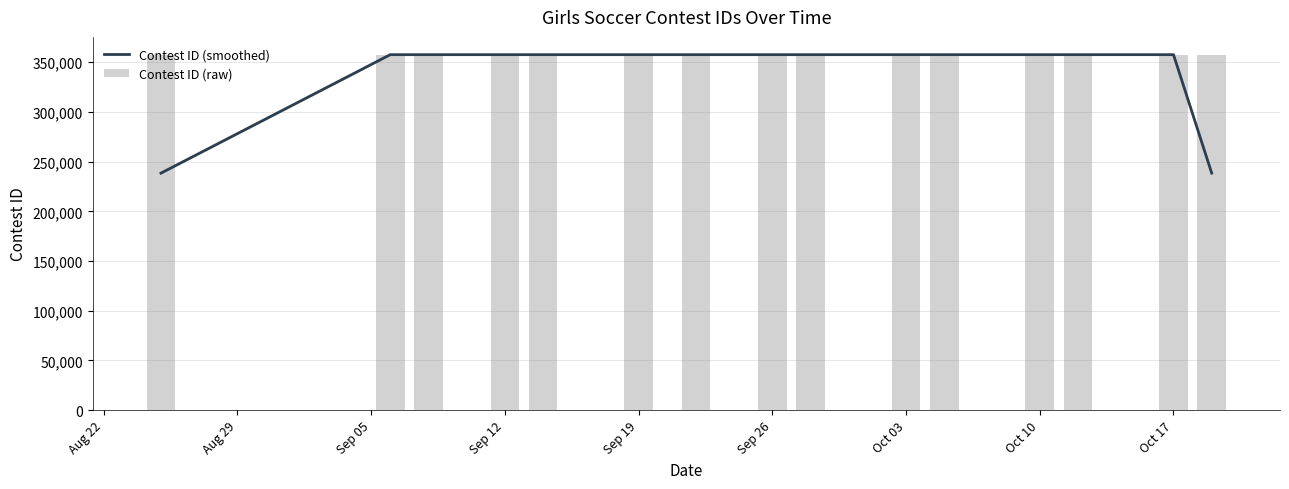

Are the bars horizontal?

No